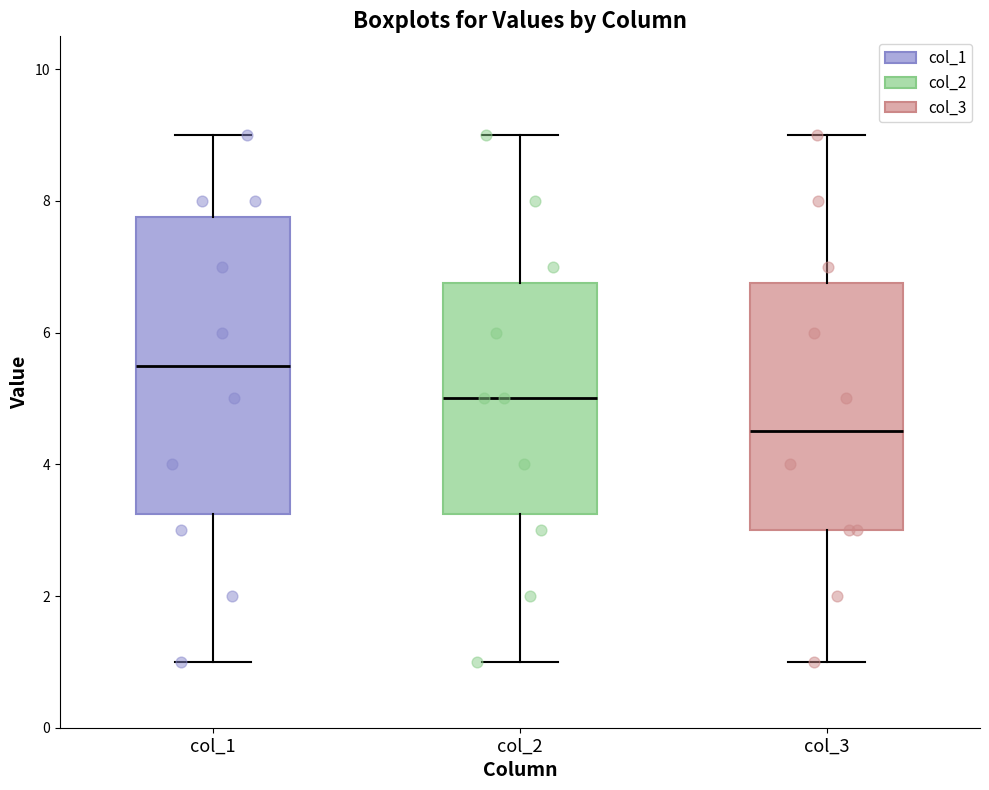

Which box has the lowest median line?

col_3